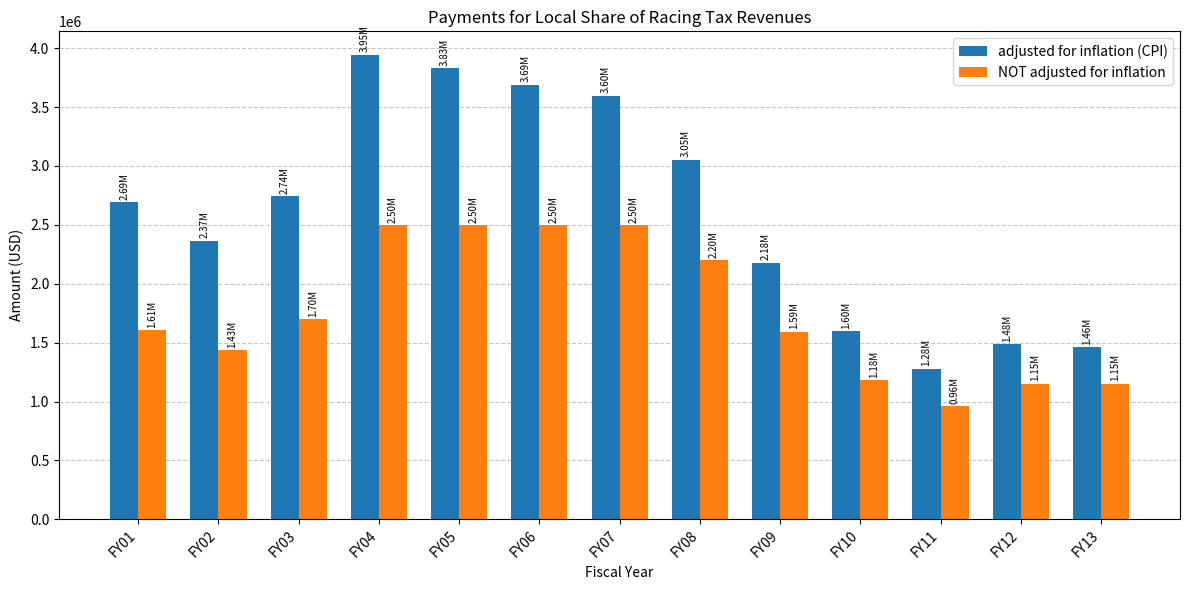

What is the difference between the second highest and second lowest values in the NOT adjusted for inflation series?

1350000